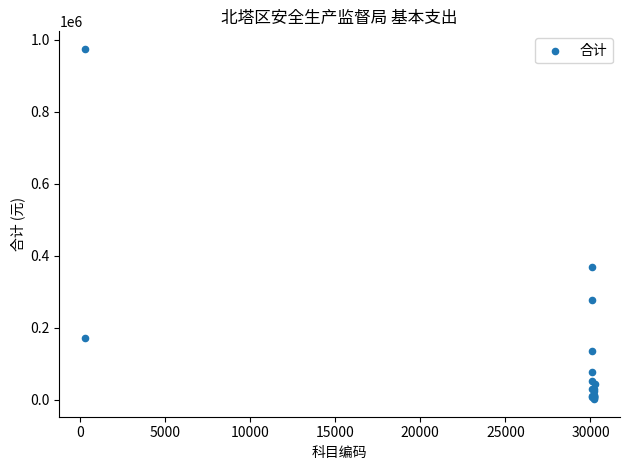

What Y value in the scatter plot is closest to 488341?

368304